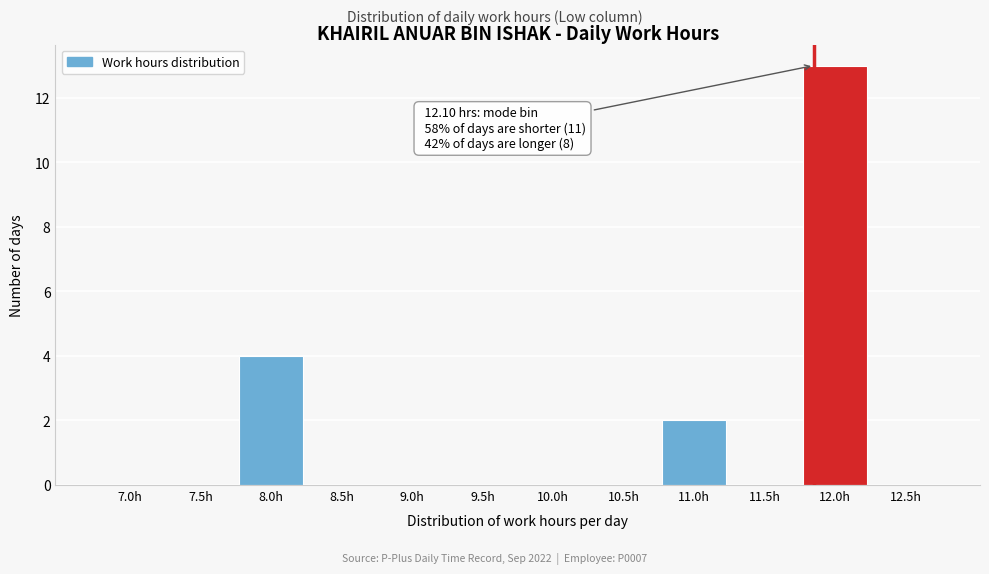

Reading left to right, transcribe all the data shown in this chart.

7.0h=0	7.5h=0	8.0h=4	8.5h=0	9.0h=0	9.5h=0	10.0h=0	10.5h=0	11.0h=2	11.5h=0	12.0h=13	12.5h=0